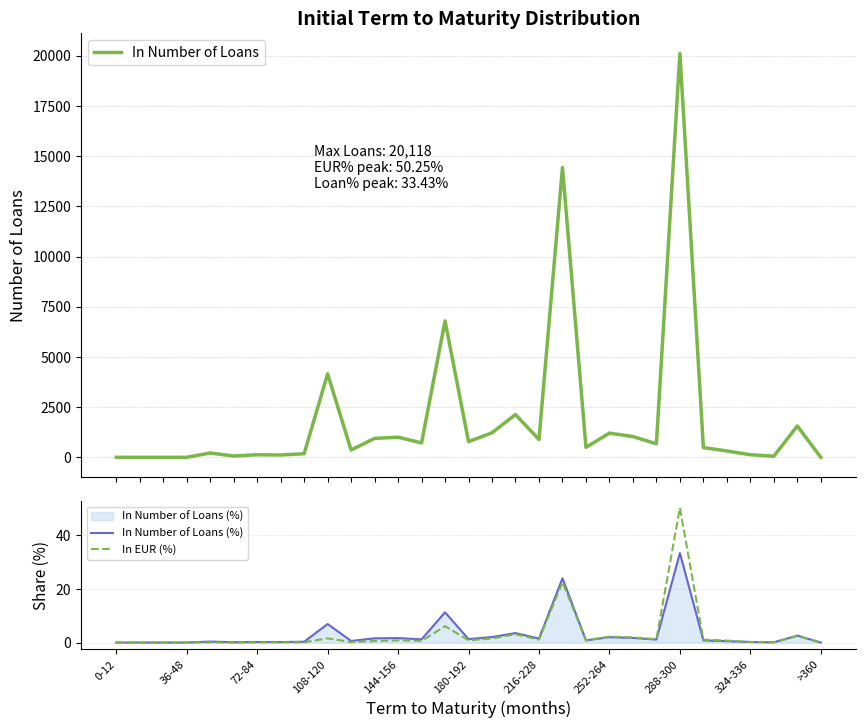

How many lines are shown in the chart?

3